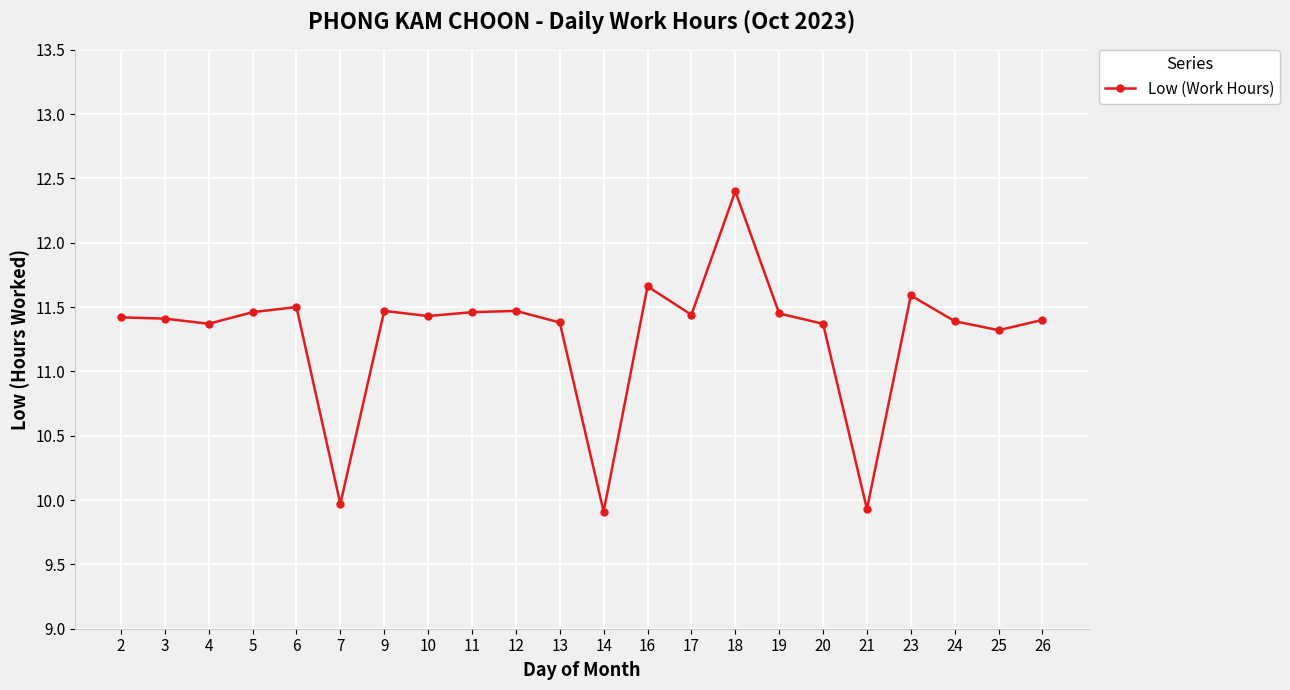

What is the difference between the maximum and minimum values?

2.5